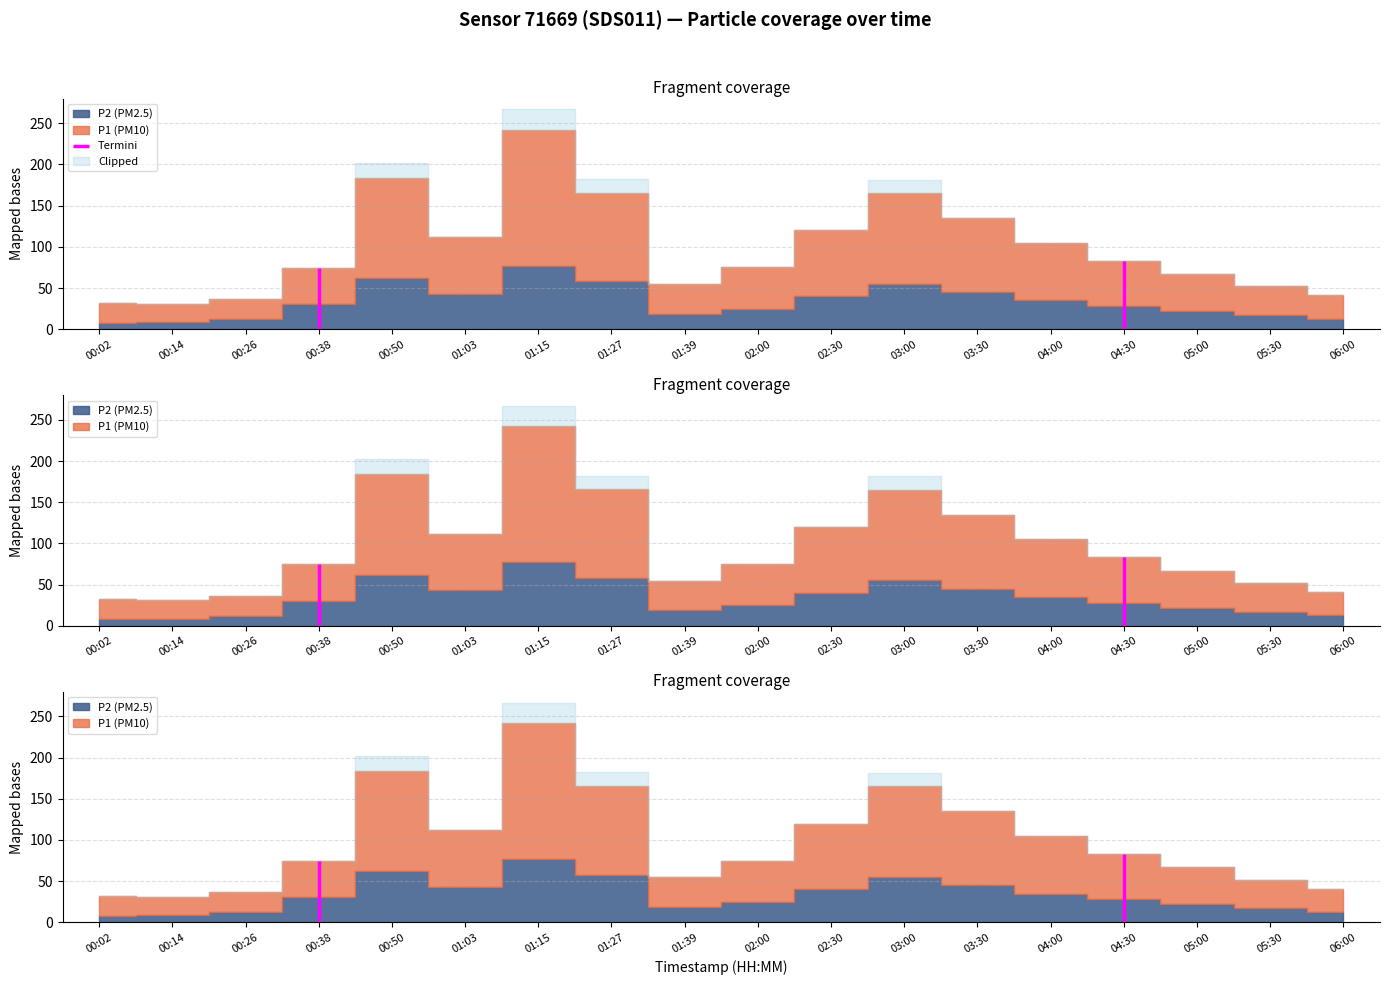

What is the difference between the P2 values at 01:15 and 03:00?

21.9